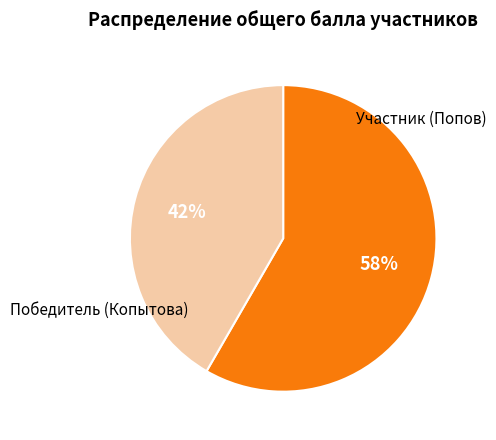

Is there a majority slice in this chart?

Yes